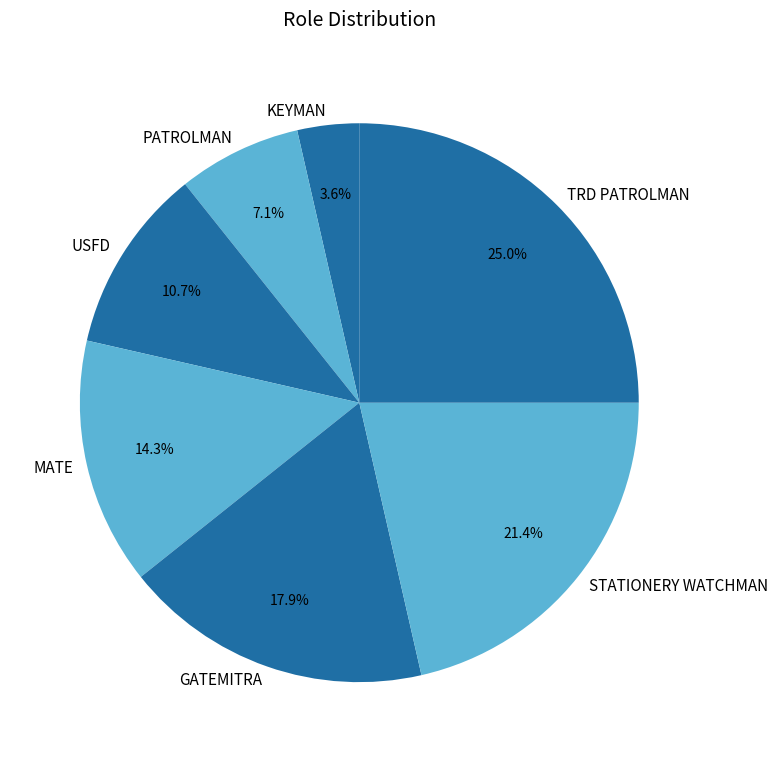

Which category has the biggest portion of the pie?

TRD PATROLMAN